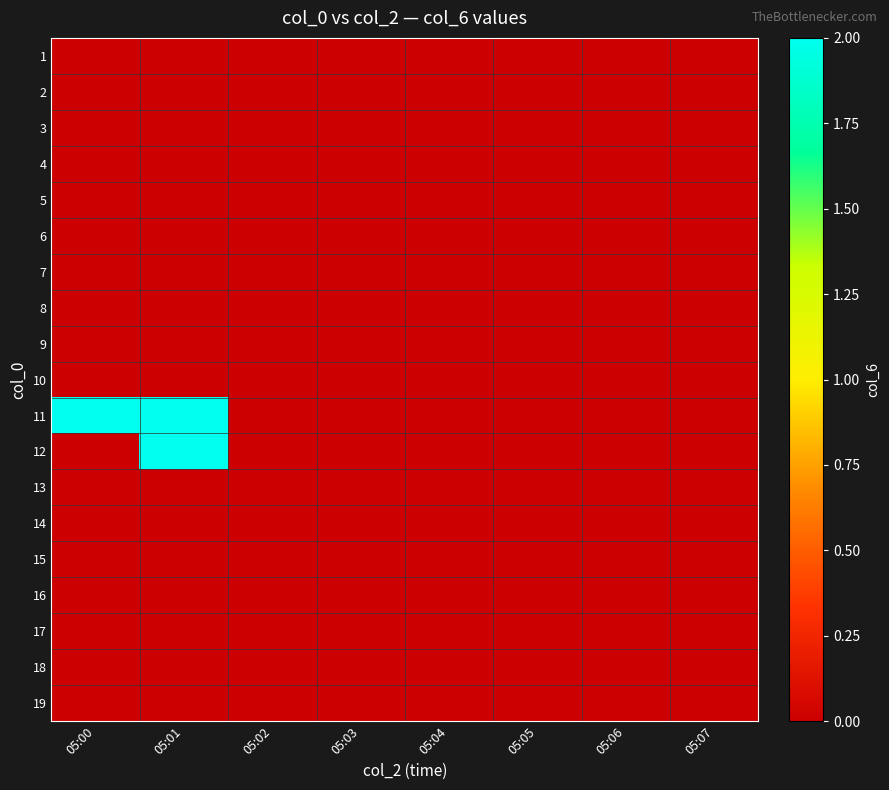

Which series has the widest spread of values?

11